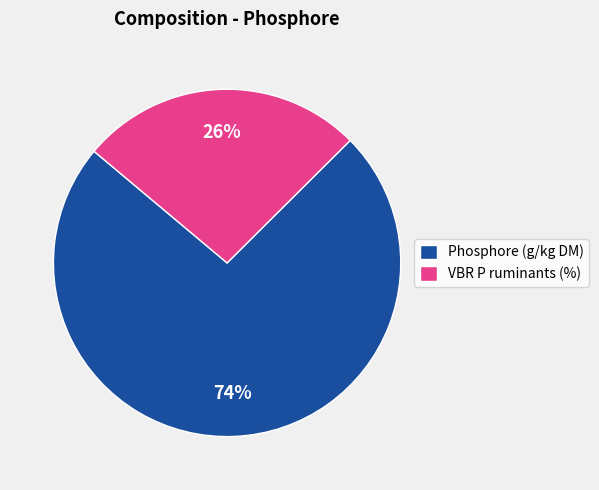

To the nearest percent, what is the combined percentage of Phosphore (g/kg DM) and VBR P ruminants (%)?

100%